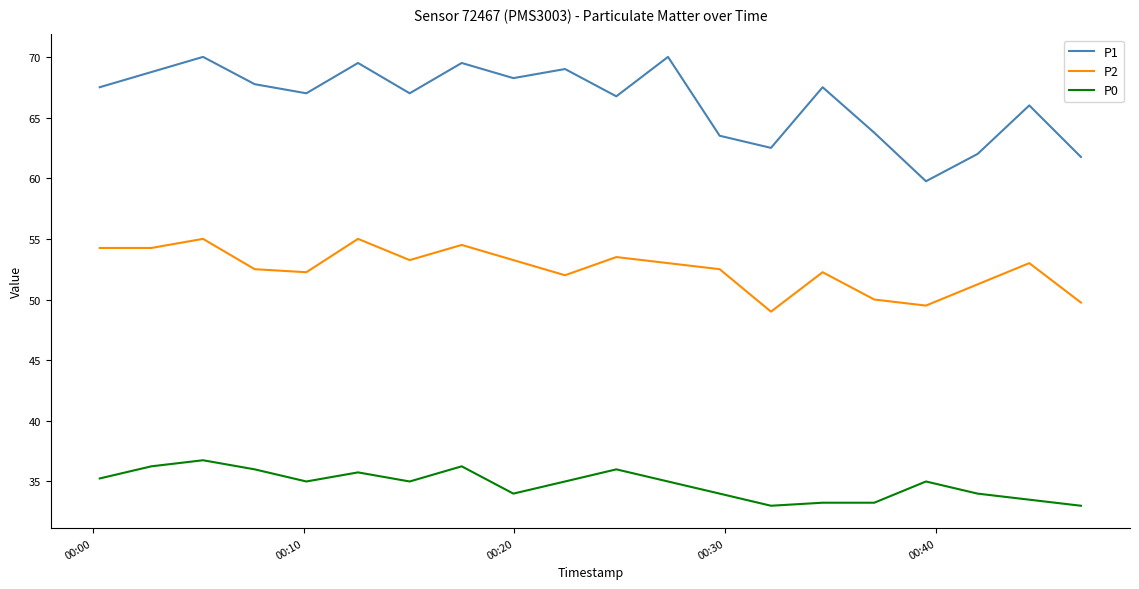

Which series has the widest spread of values?

P1